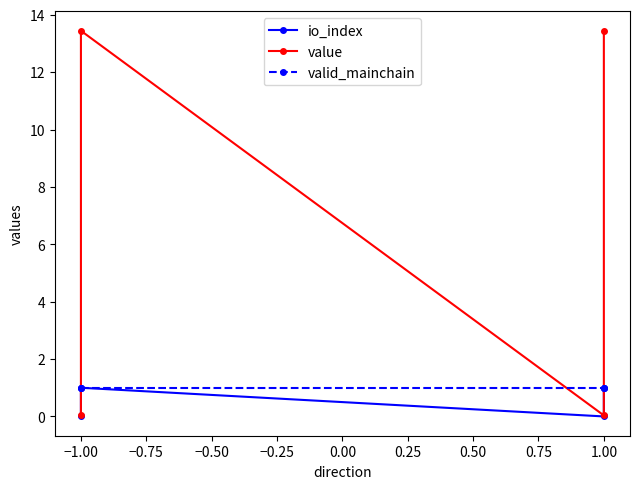

At how many categories does at least one series exceed 12?

2